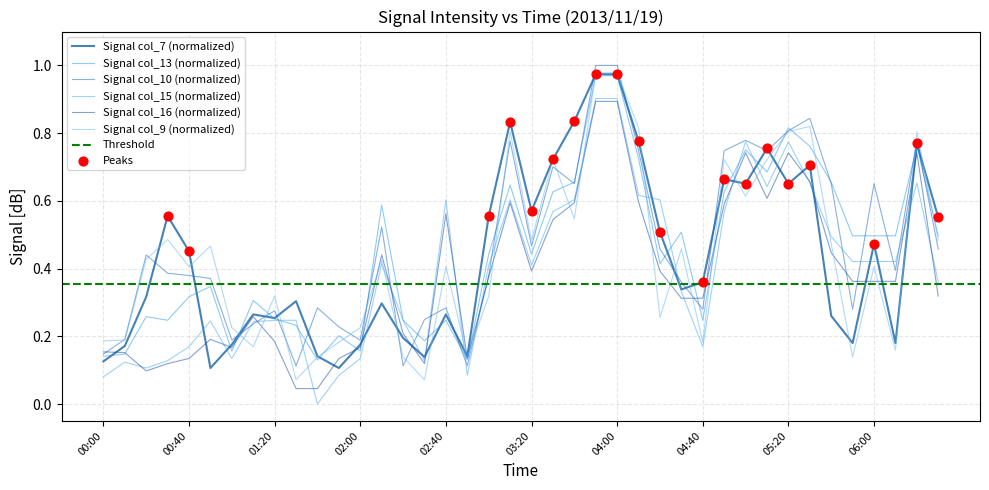

Which series contains the highest Y value?

col_10